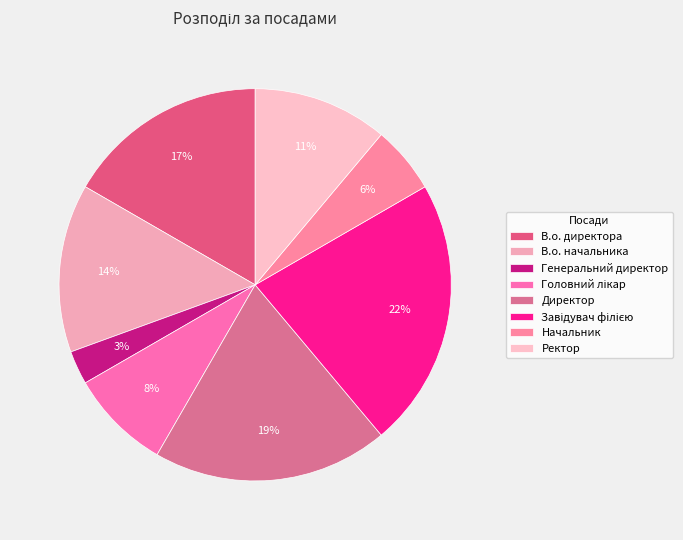

How many segments does this pie chart have?

8